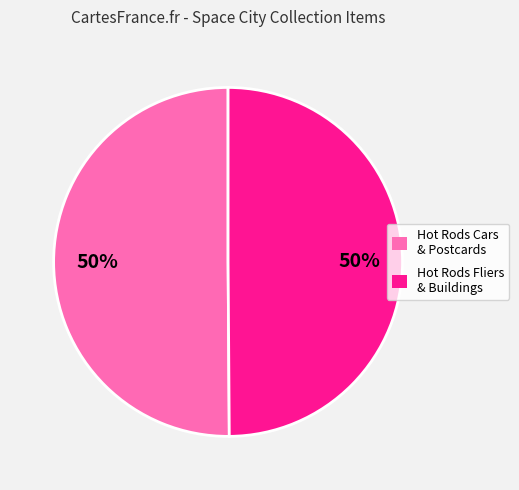

True or false: Hot Rods Cars & Postcards accounts for 50% of the total.

True